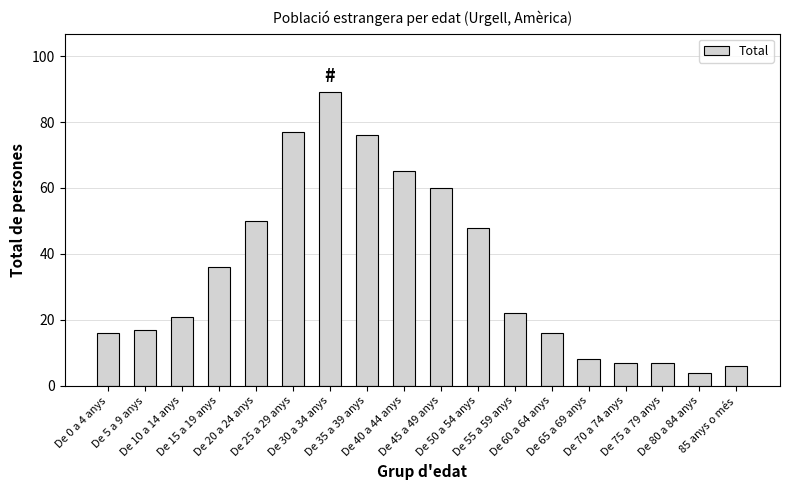

Which has a higher value, De 0 a 4 anys or De 80 a 84 anys?

De 0 a 4 anys